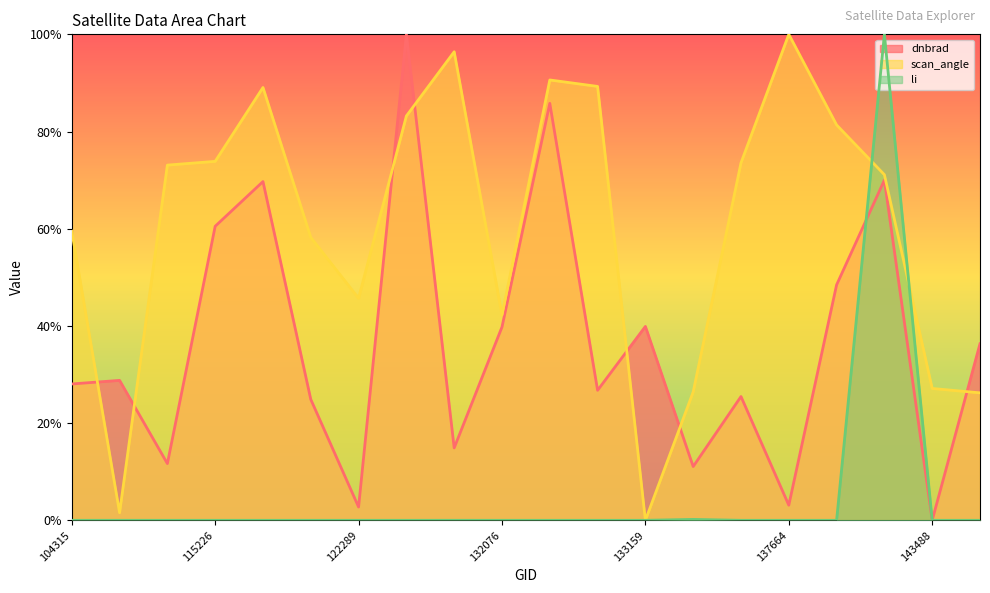

The li series shows 100.0 at 140005. True or false?

True